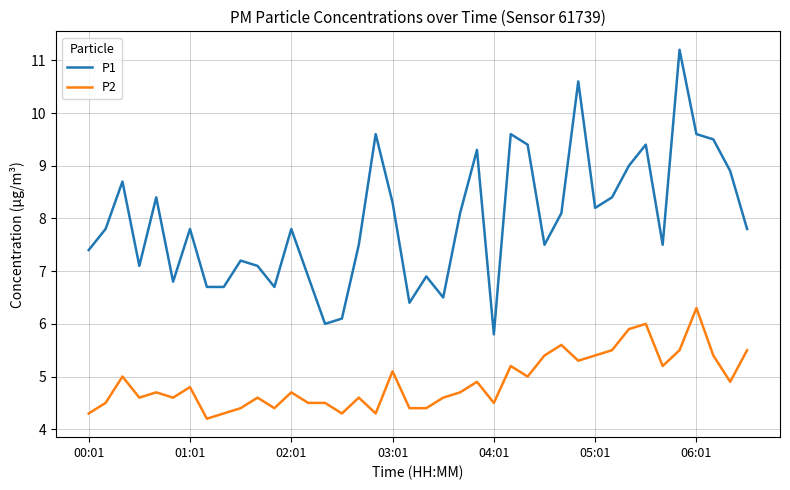

At how many categories does at least one series exceed 10?

2